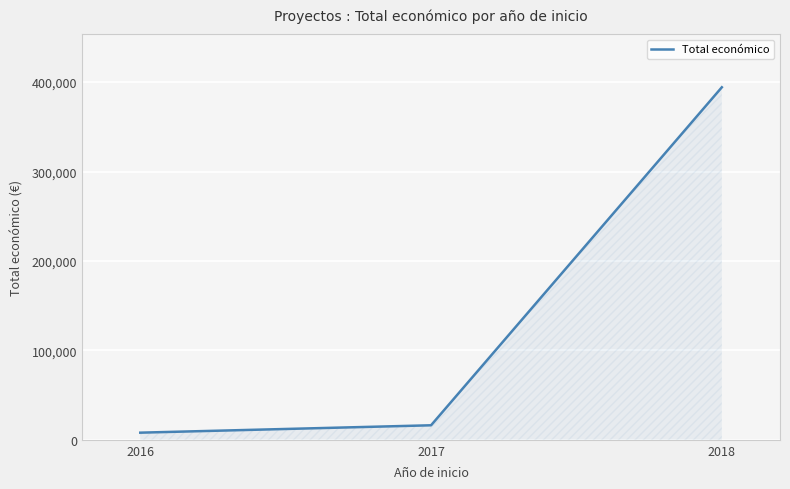

The value at 2017 is 16240. True or false?

True